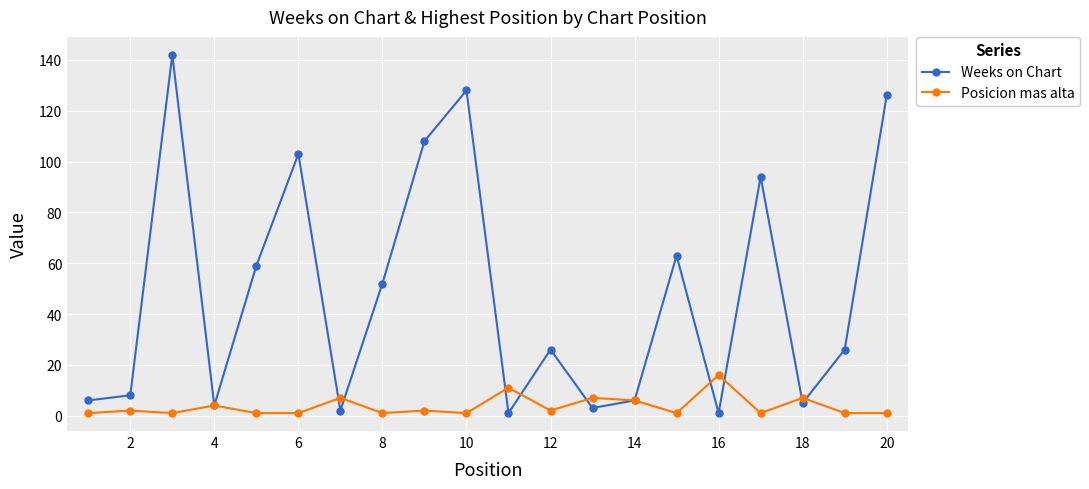

Which series has the largest range (max minus min)?

Weeks on Chart